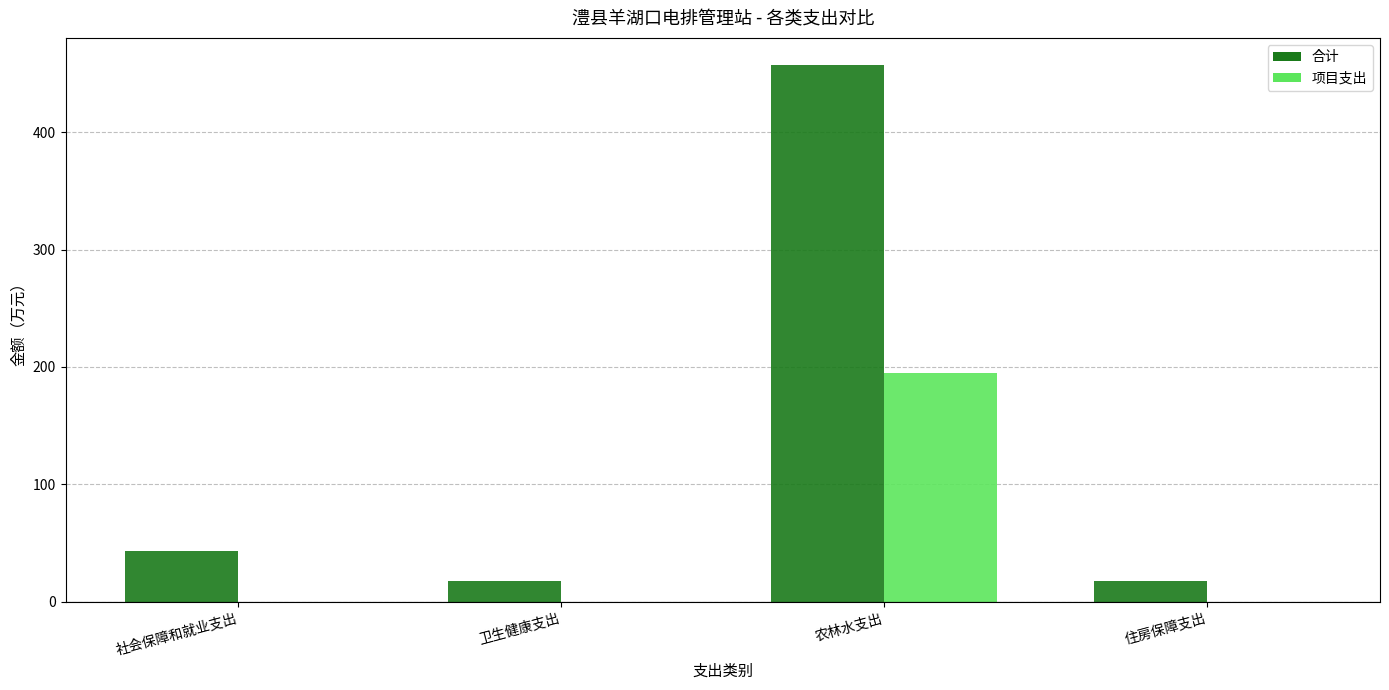

Is it true that 项目支出 equals -94.9 at 卫生健康支出?

False